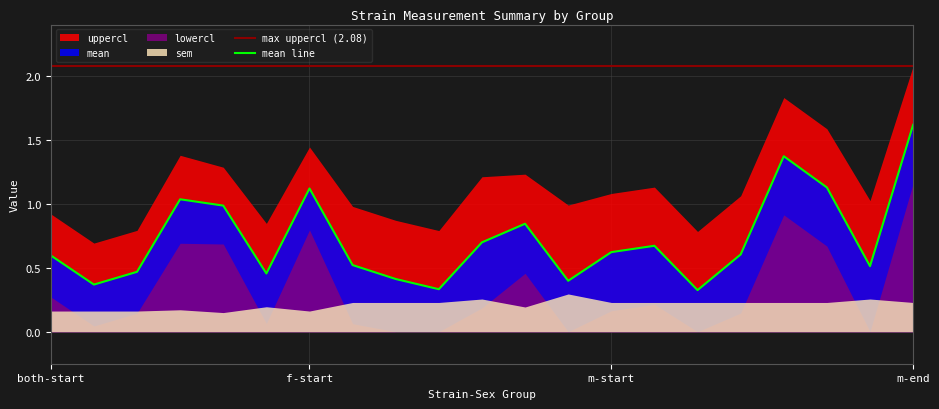

Is it true that mean line equals 1.1 at f-start?

True